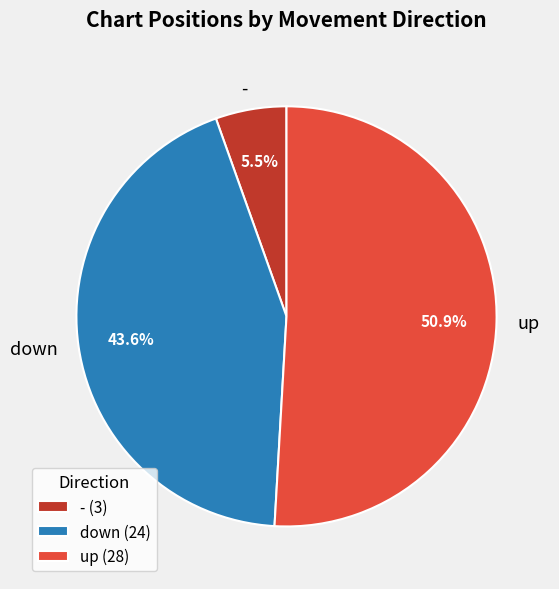

What is the ratio of the value at - to the value at down?

0.1